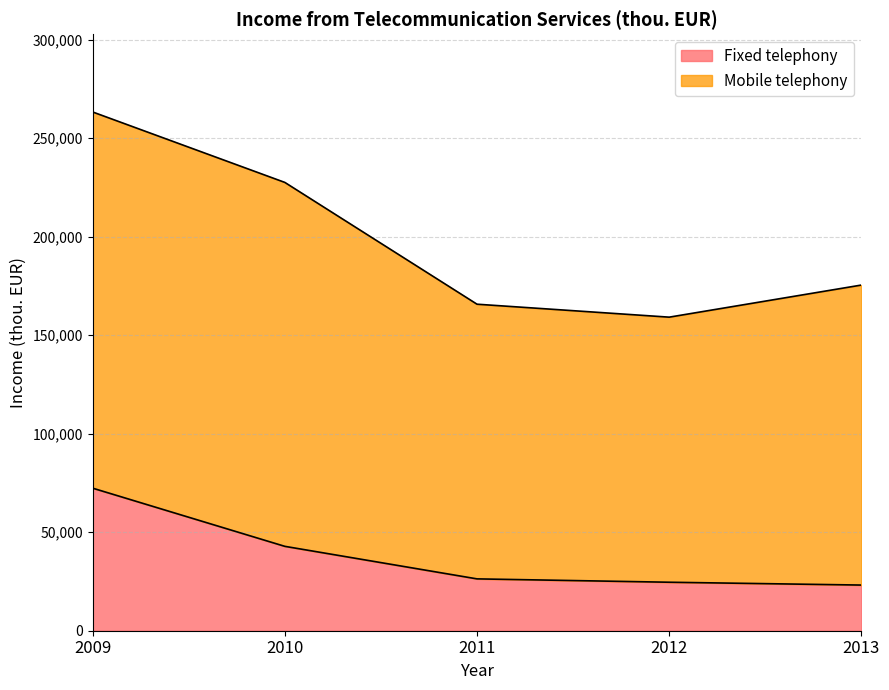

What is the lowest value of the Fixed telephony series?

23169